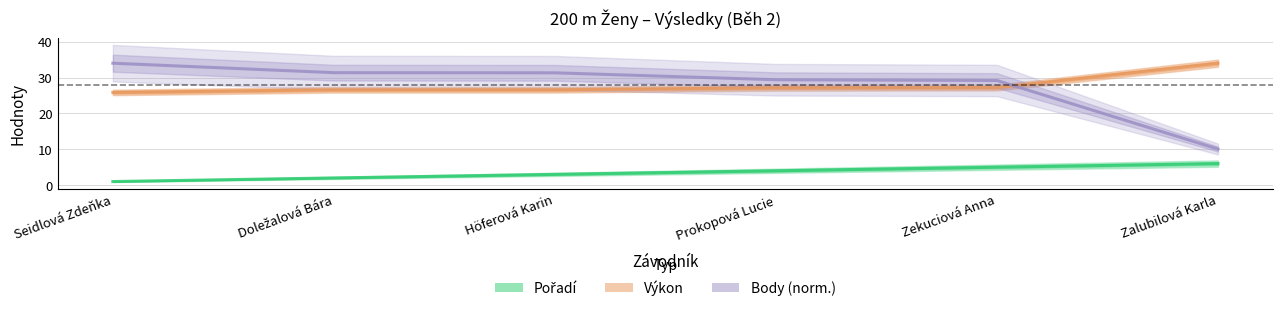

How many data points in Body (norm.) are less than 31?

3